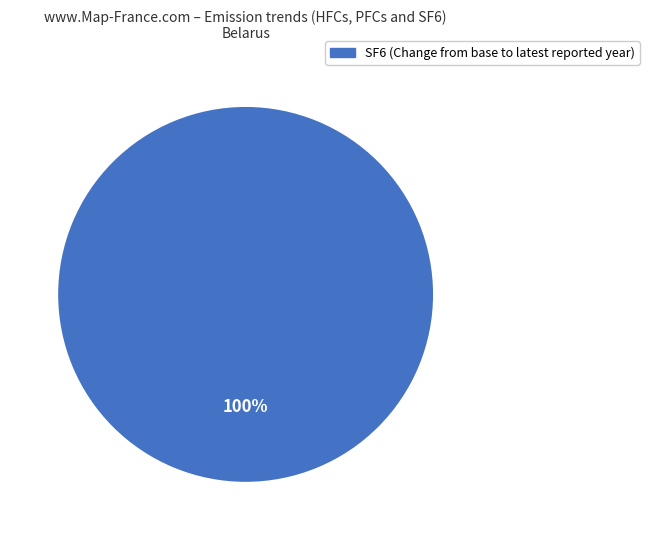

Does any single category account for the majority?

Yes